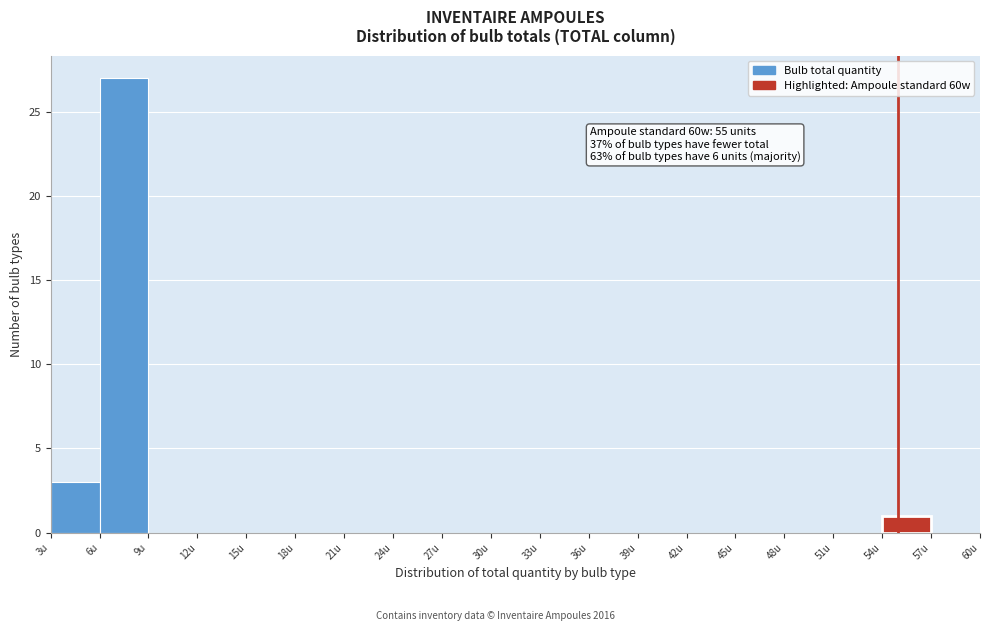

Which range on the x-axis has the tallest bar?

6 to 9